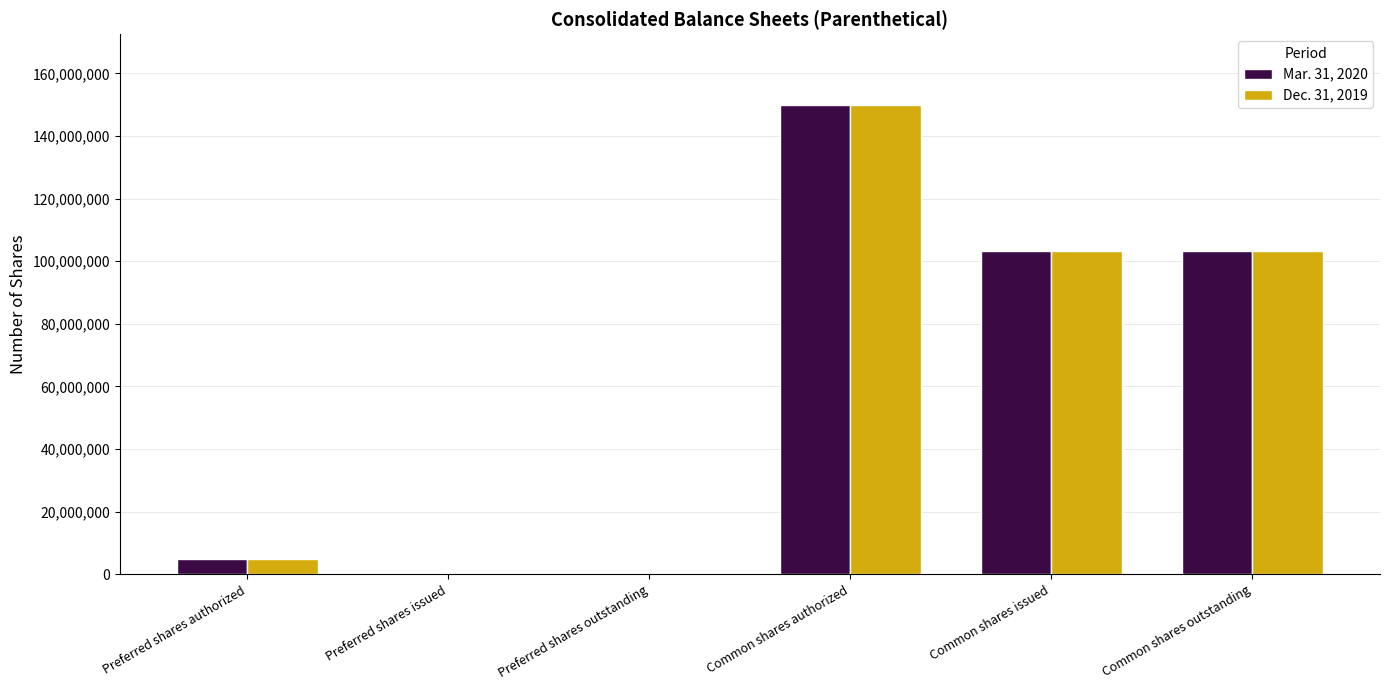

How many groups of bars are there?

6